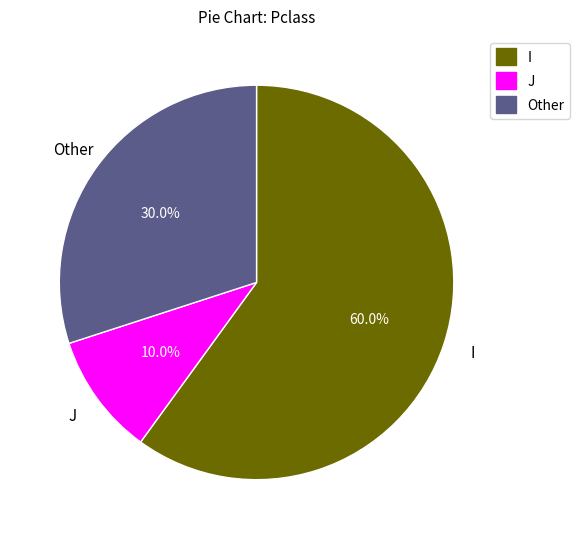

Which category has the smallest portion of the pie?

J